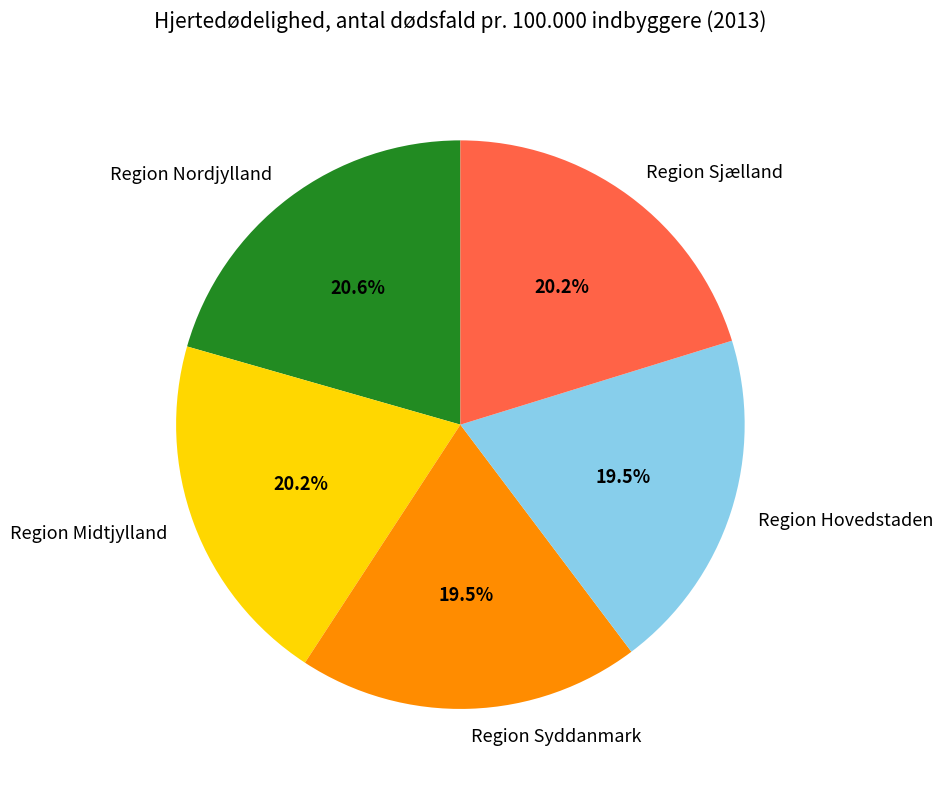

How many segments does this pie chart have?

5